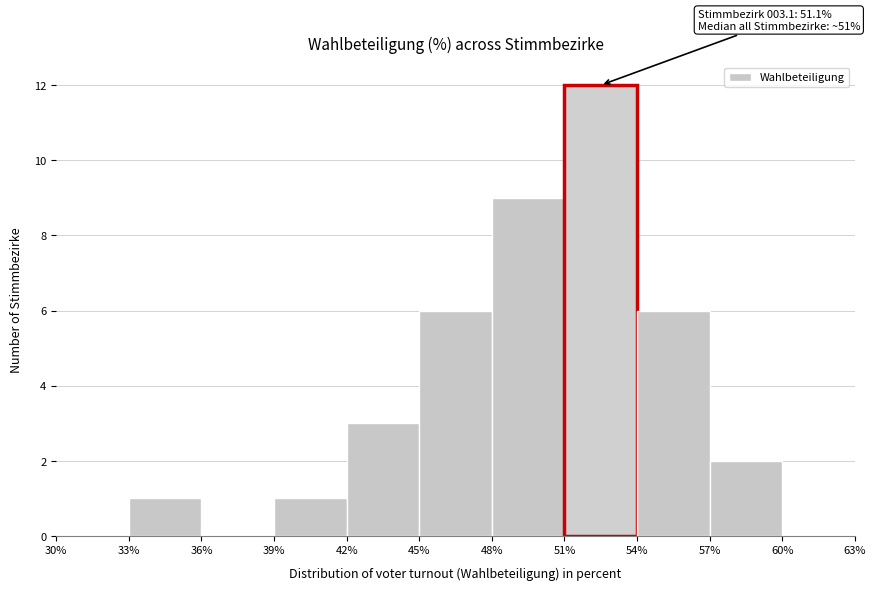

Over which range of the x-axis is the bar tallest?

51% to 54%